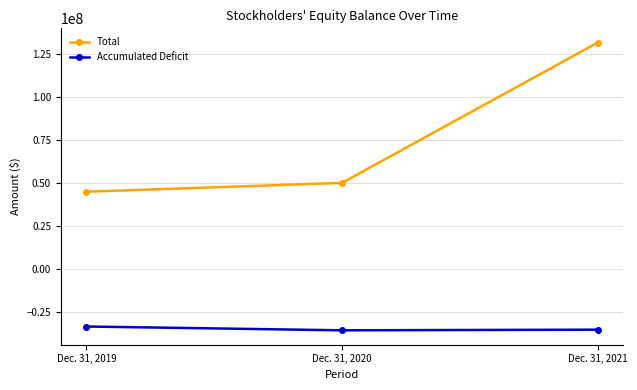

What is the difference between the second highest and minimum values in the Total series?

5111655